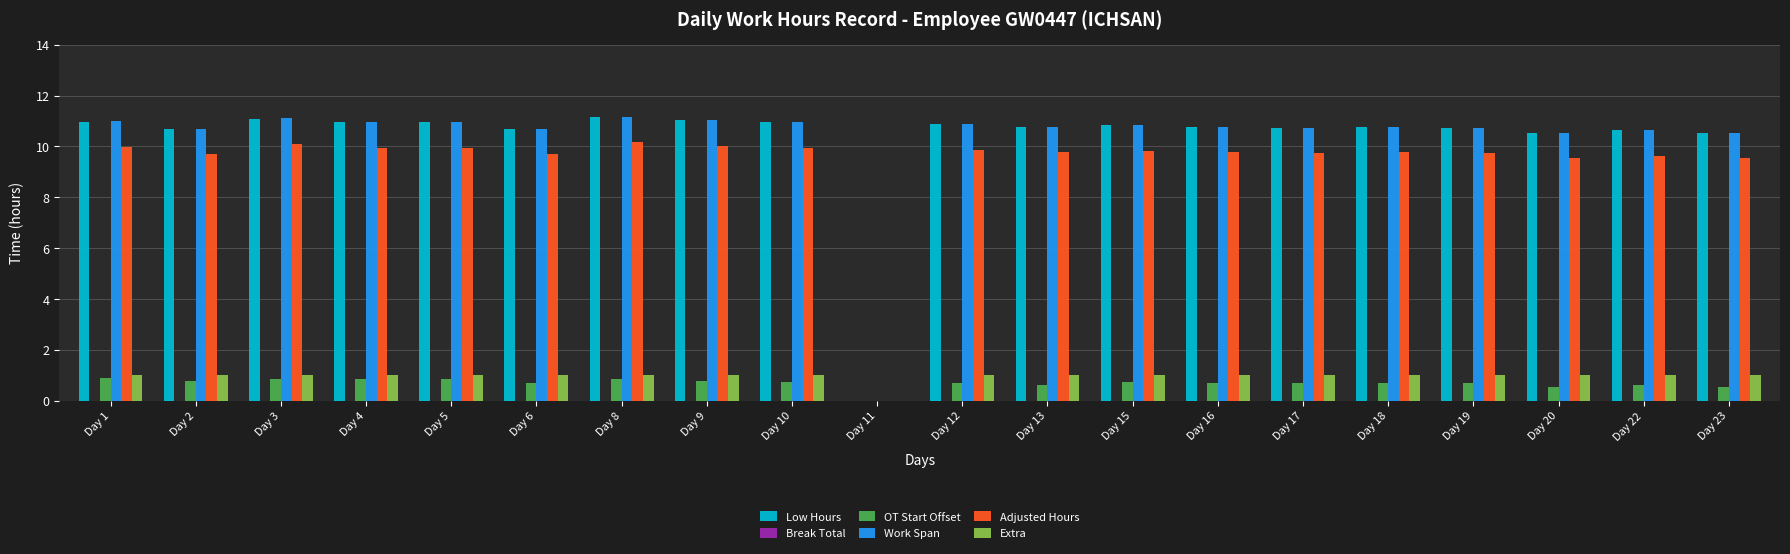

What is the sum of all Work Span values?

205.7